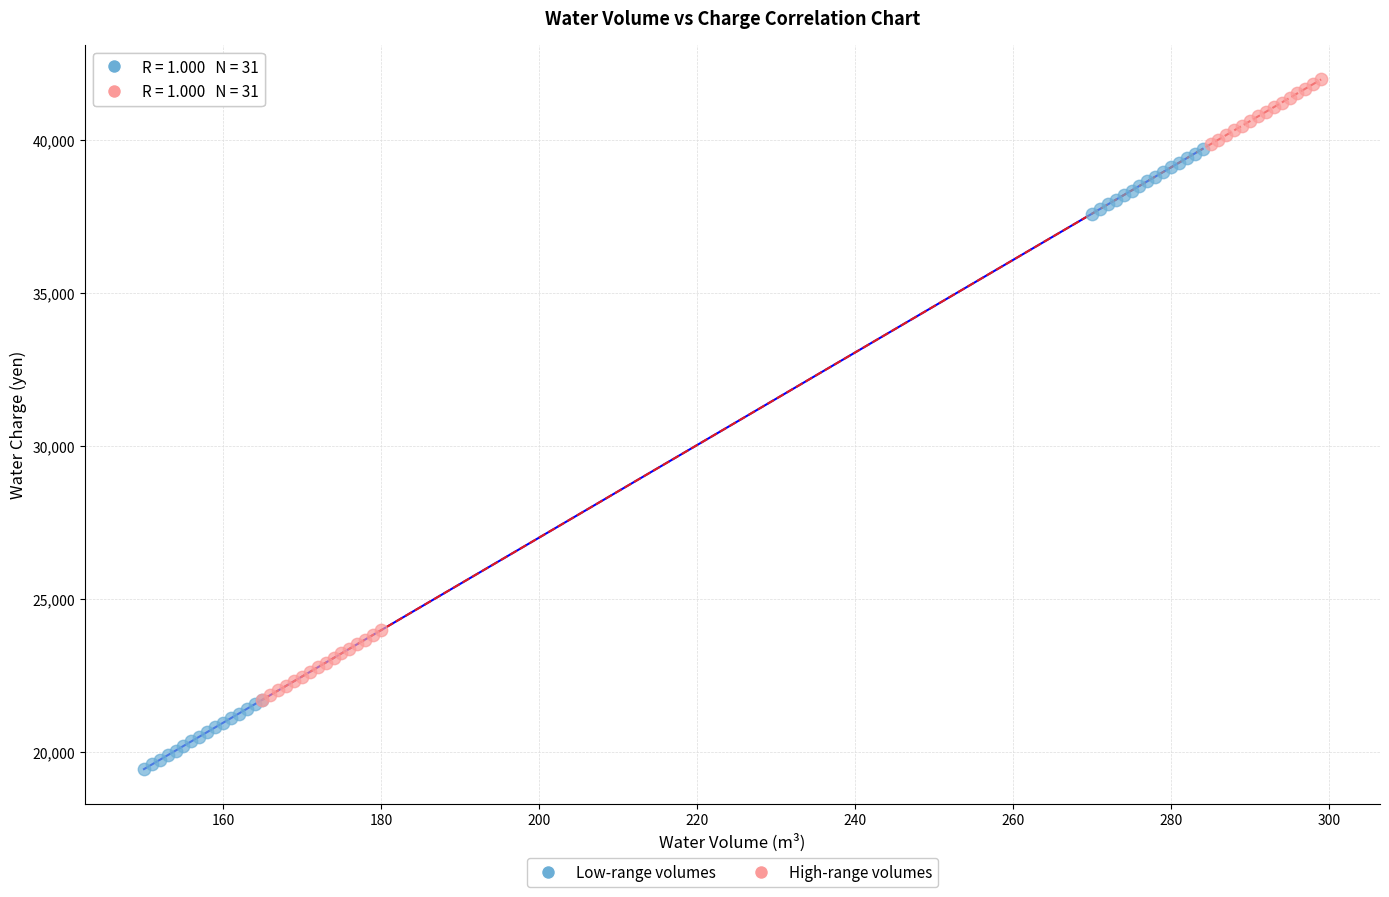

Which series contains the highest Y value?

High-range volumes